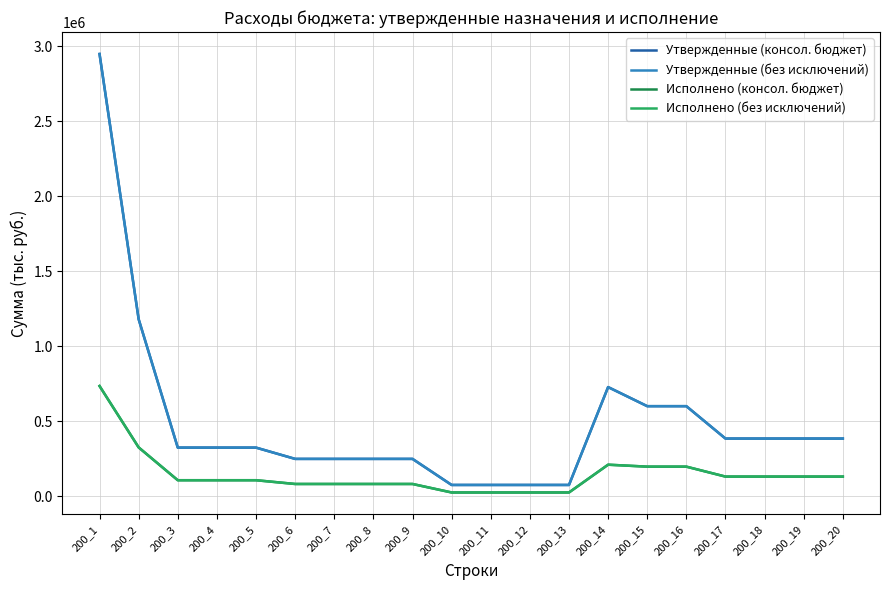

What is the difference between the Исполнено (консол. бюджет) values at 200_20 and 200_2?

194568.6